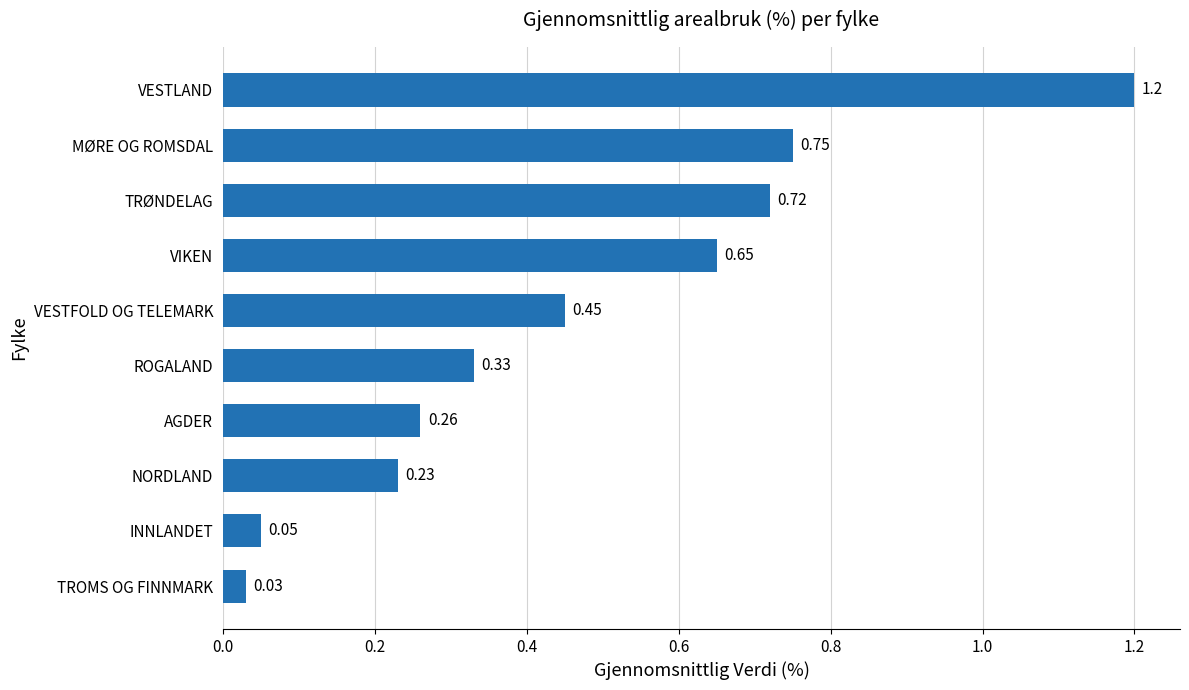

Rank the categories by value from lowest to highest.

TROMS OG FINNMARK, INNLANDET, NORDLAND, AGDER, ROGALAND, VESTFOLD OG TELEMARK, VIKEN, TRØNDELAG, MØRE OG ROMSDAL, VESTLAND